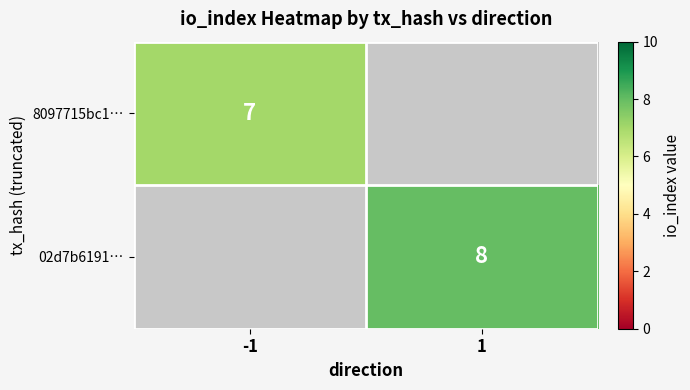

Count the number of categories in the chart.

2